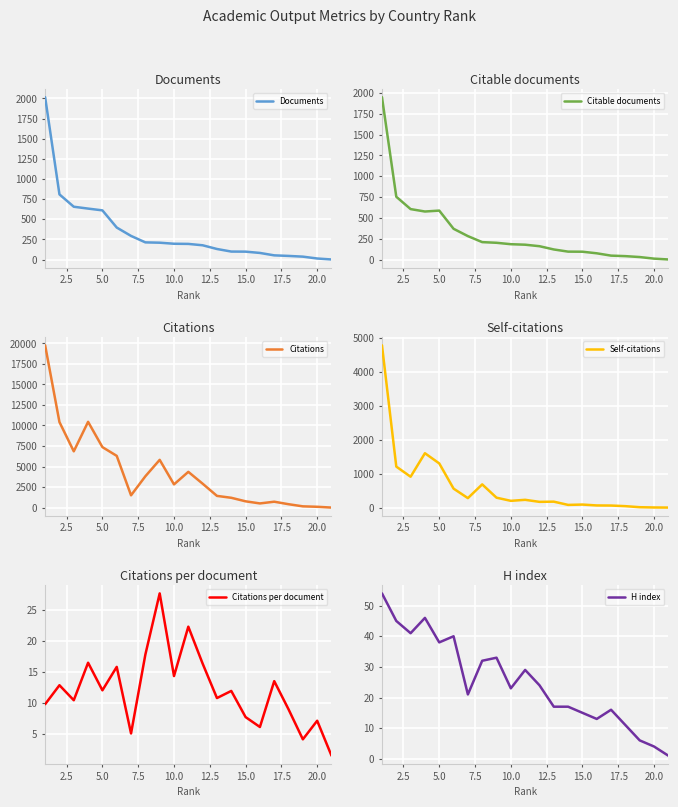

What is the minimum value for Citations per document?

1.5